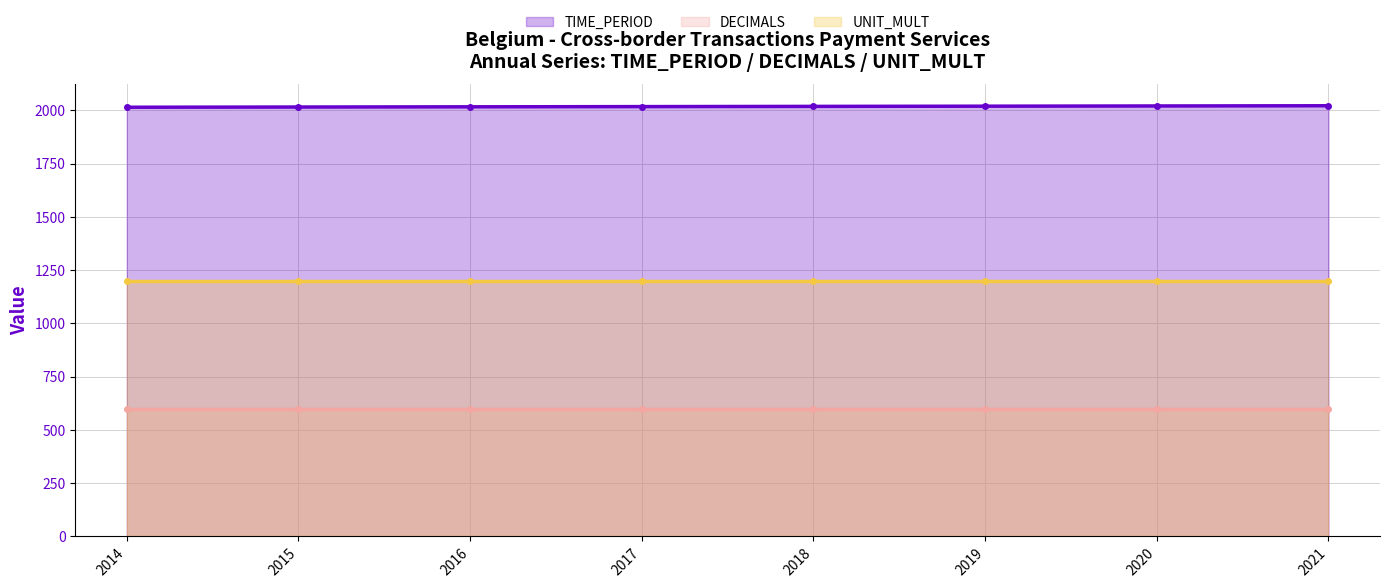

True or false: TIME_PERIOD has a value of 2021 at 2021.

True